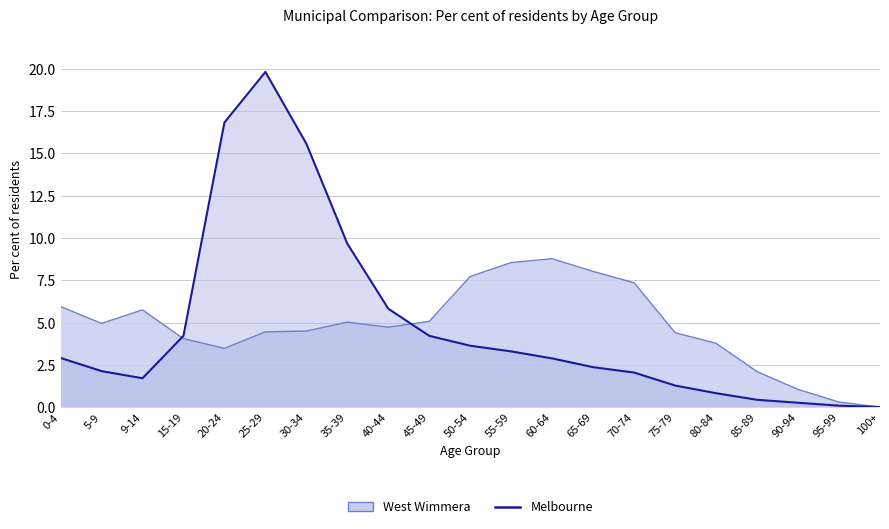

Reading right to left, extract all data points from this chart.

West Wimmera: 0.0	0.3	1.1	2.1	3.8	4.4	7.3	8.0	8.8	8.6	7.7	5.1	4.7	5.0	4.5	4.5	3.5	4.0	5.8	5.0	6.0
Melbourne: 0.0	0.1	0.3	0.4	0.8	1.3	2.0	2.4	2.9	3.3	3.6	4.2	5.8	9.7	15.6	19.8	16.8	4.2	1.7	2.1	2.9